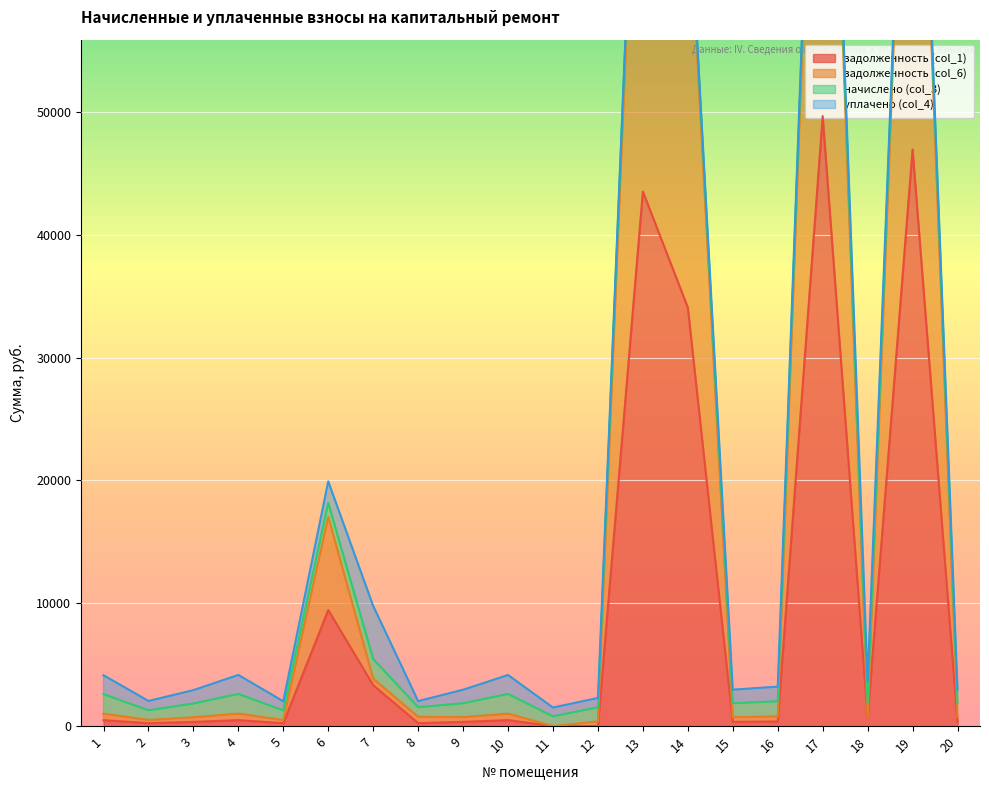

The value of задолженность (col_1) at 7 is 3329.4. True or false?

True